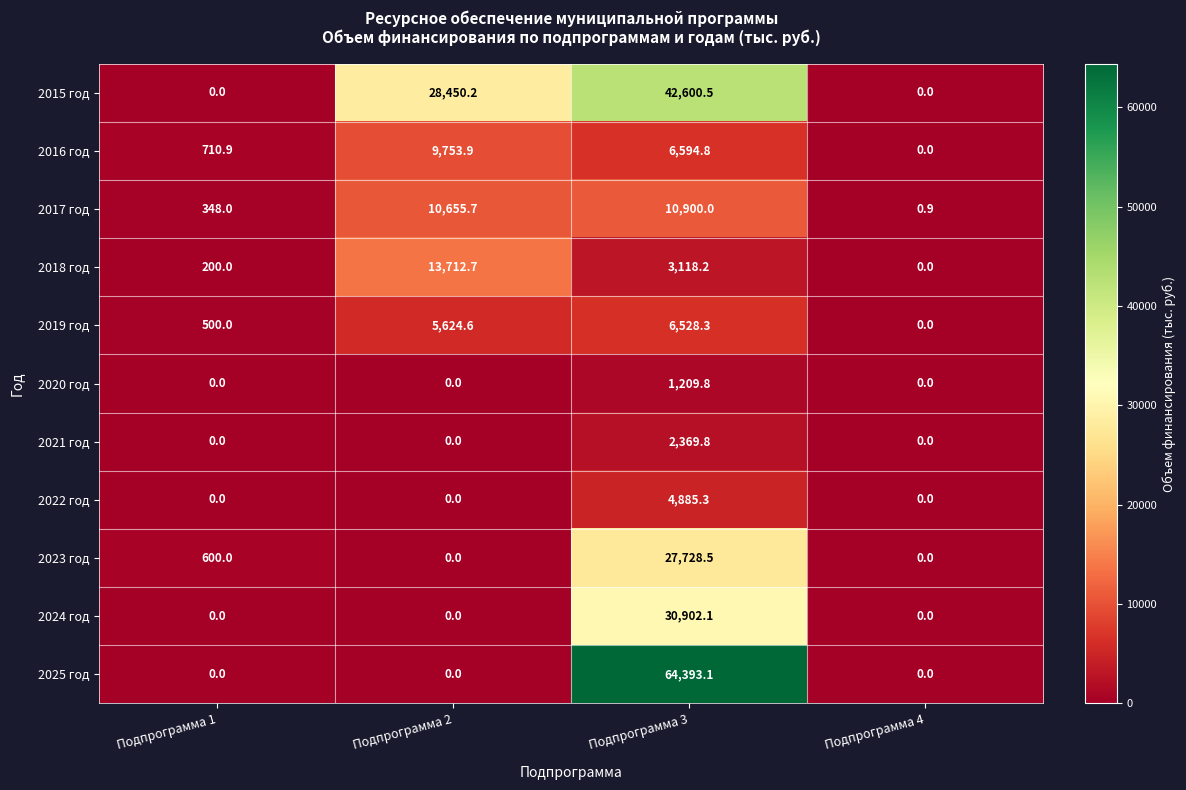

What is the highest value of the 2024 год series?

30902.1